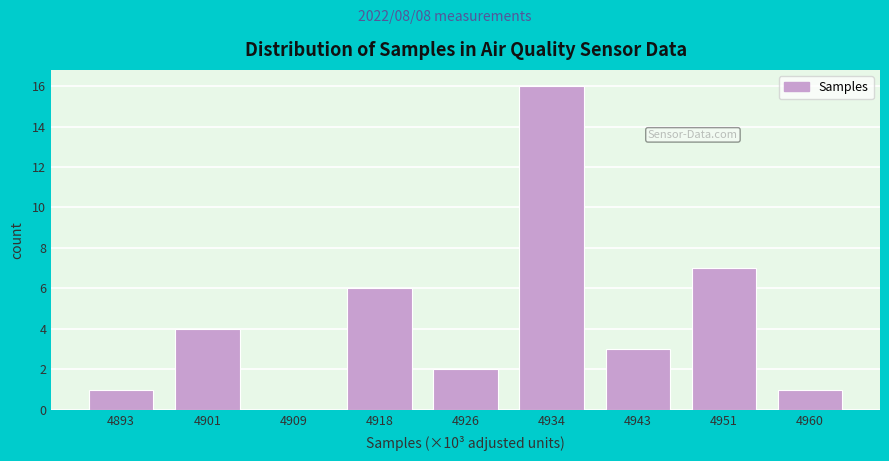

Reading right to left, transcribe all the data shown in this chart.

4960=1	4951=7	4943=3	4934=16	4926=2	4918=6	4909=0	4901=4	4893=1